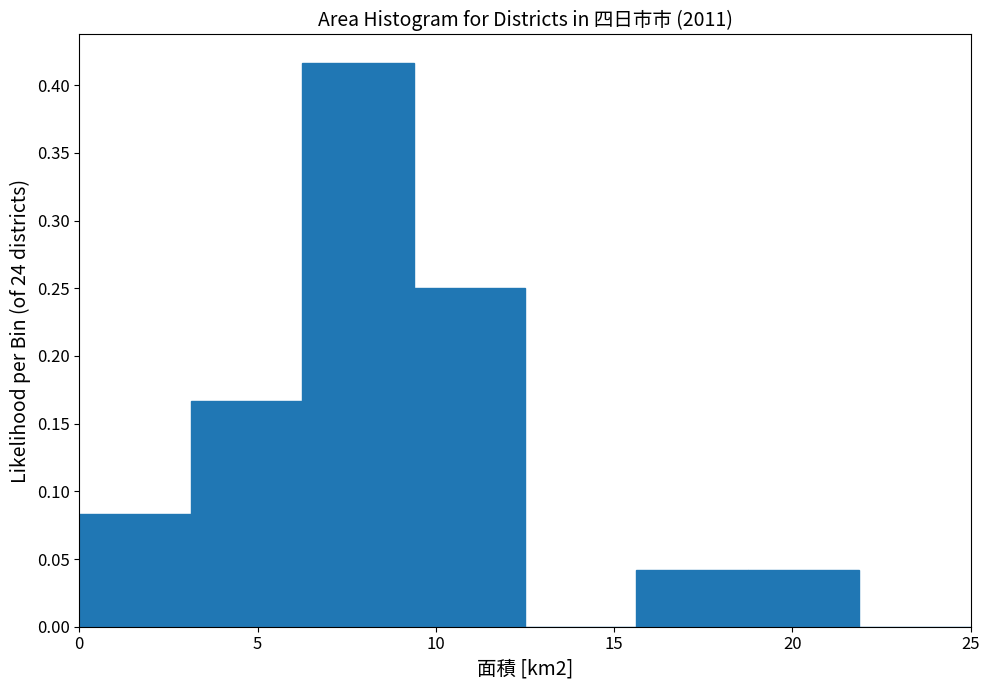

Reading left to right, transcribe this chart: for each bar, give the range it covers on the x-axis and its height. Neither the bar edges nor the heights are printed on the chart, so give them approximately, as read against the axes.

0.0 to 3.0: 0.085
3.0 to 6.5: 0.165
6.5 to 9.5: 0.415
9.5 to 12.5: 0.250
12.5 to 15.5: 0
15.5 to 19.0: 0.040
19.0 to 22.0: 0.040
22.0 to 25.0: 0